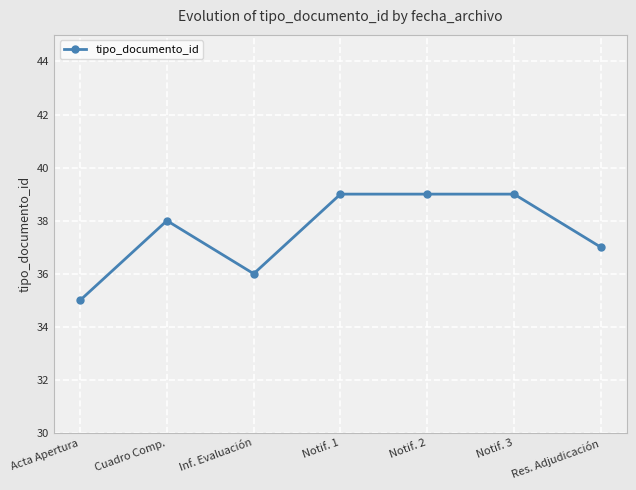

What is the greatest value displayed?

39